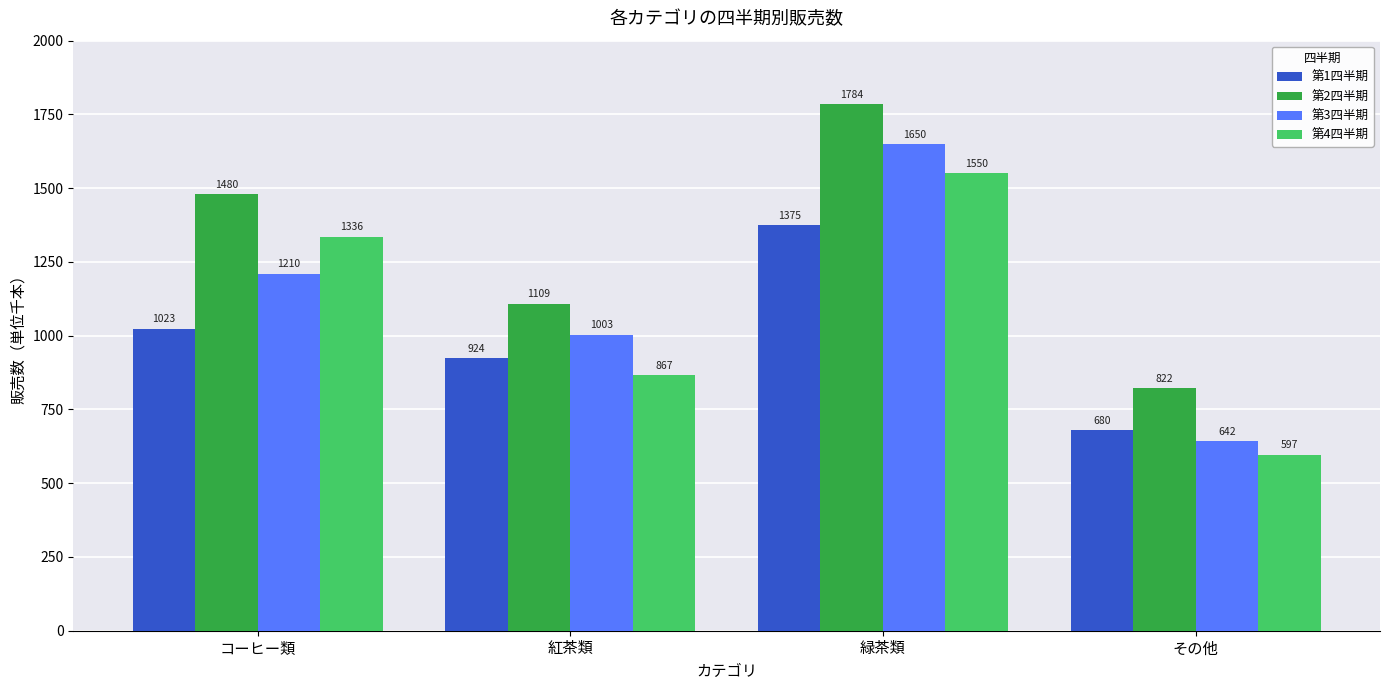

Which series has the largest total across all categories?

第2四半期